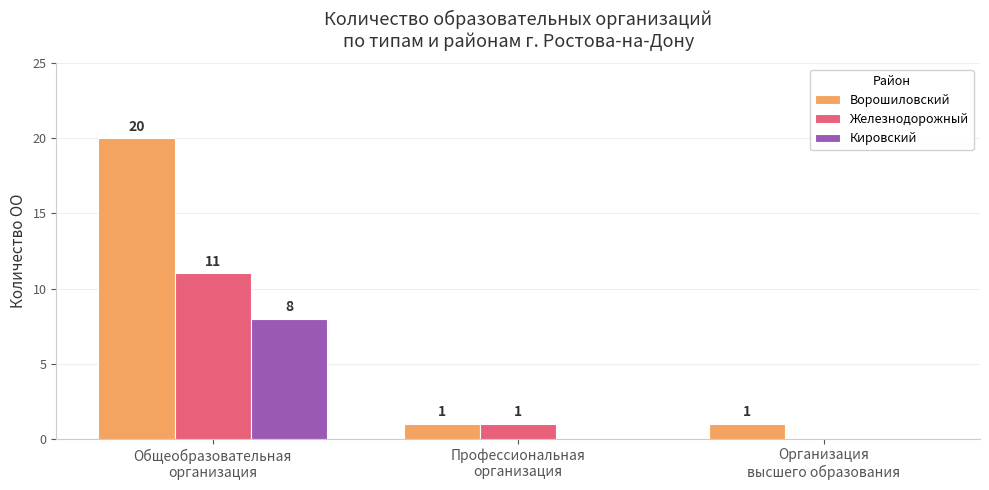

What is the maximum value shown in the chart?

20